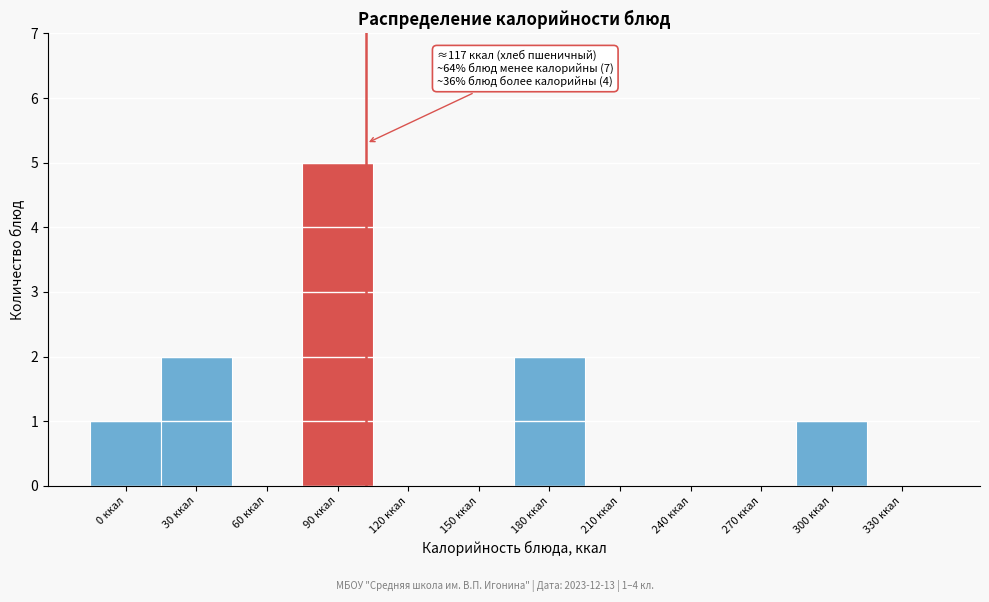

Reading left to right, extract all data points from this chart.

0 ккал=1	30 ккал=2	60 ккал=0	90 ккал=5	120 ккал=0	150 ккал=0	180 ккал=2	210 ккал=0	240 ккал=0	270 ккал=0	300 ккал=1	330 ккал=0